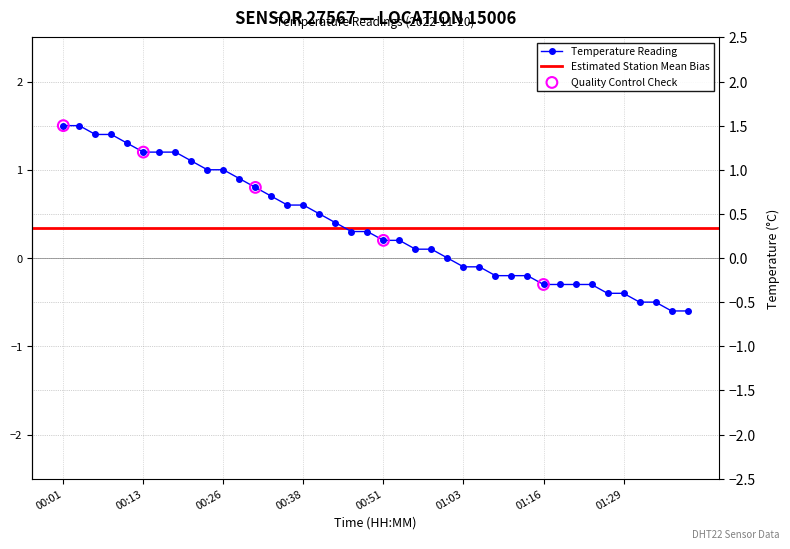

Between 00:41 and 00:08, which is larger?

00:08